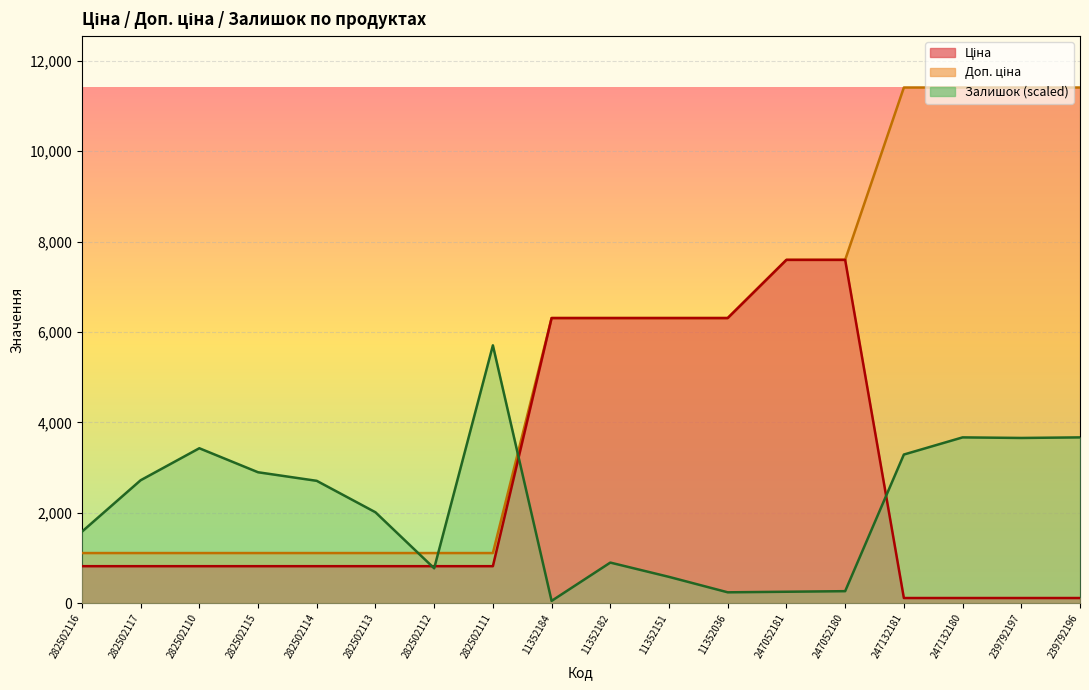

True or false: Залишок and Доп. ціна intersect in this chart.

True